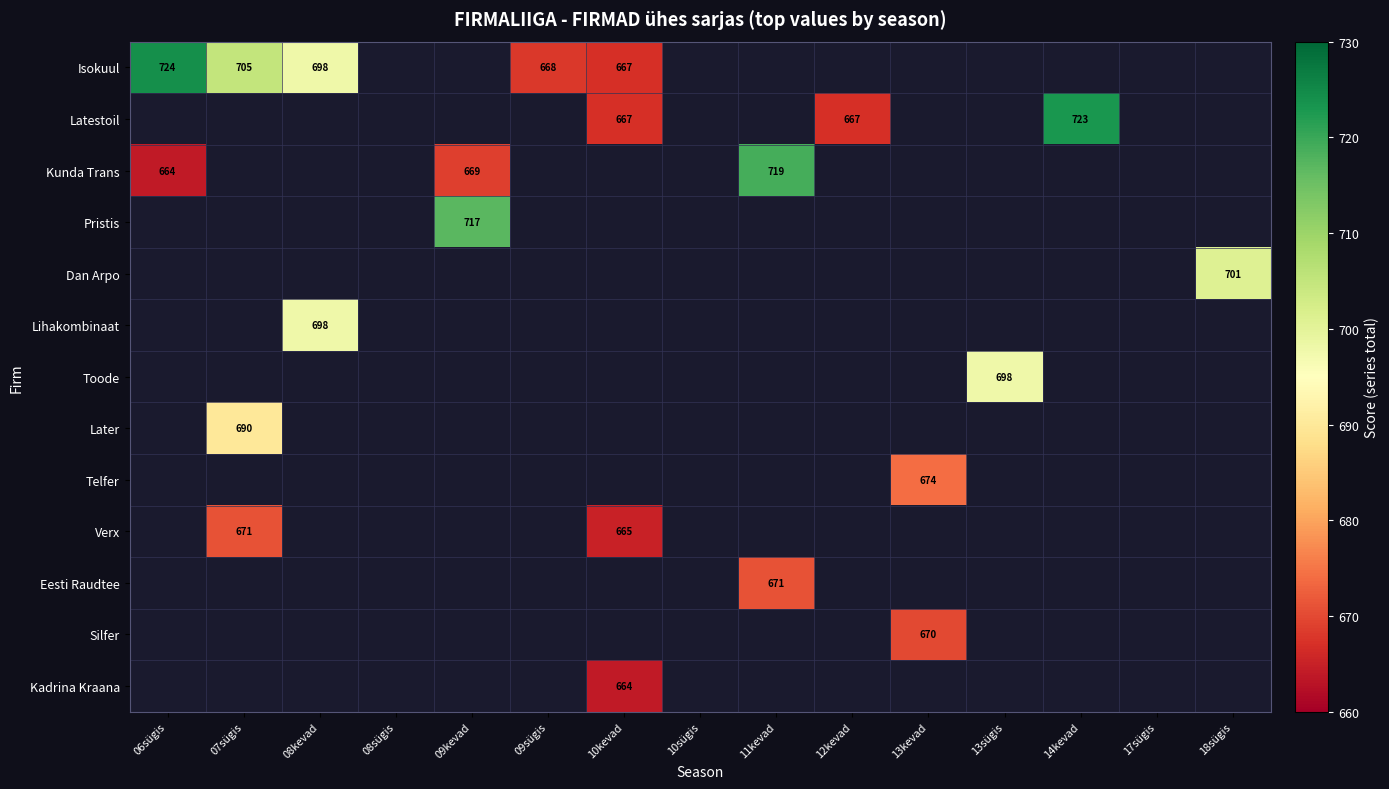

Between 09kevad and 14kevad, which is larger?

14kevad